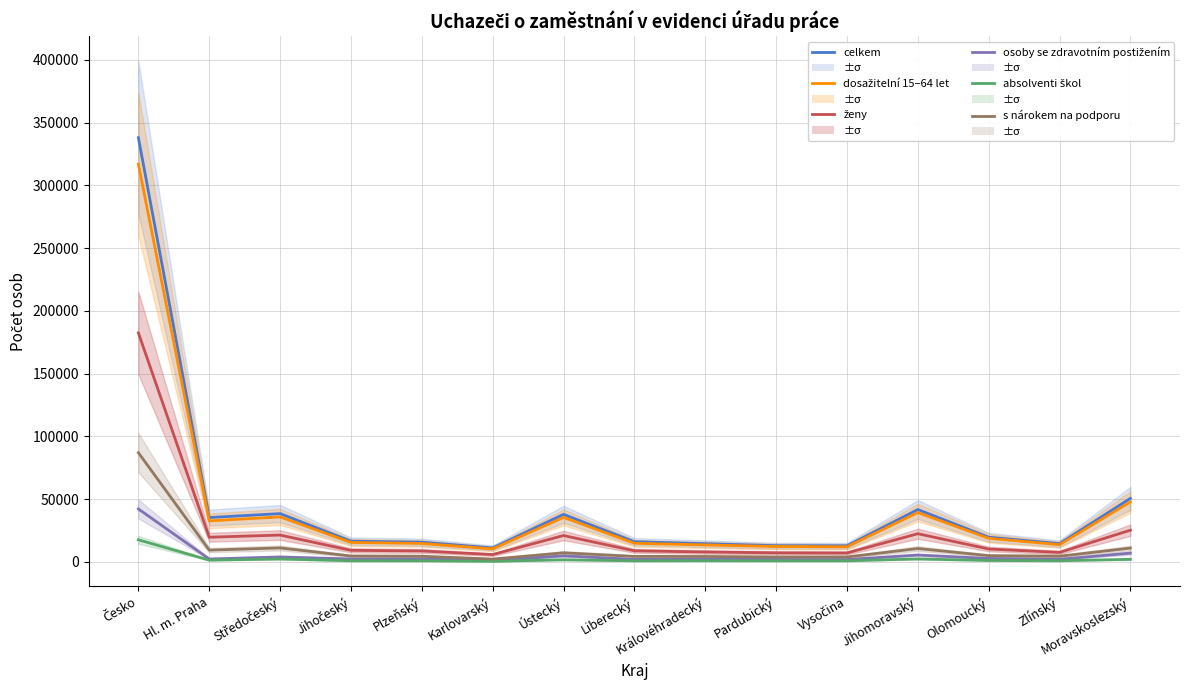

Between Česko and Pardubický, which series saw the biggest shift?

celkem